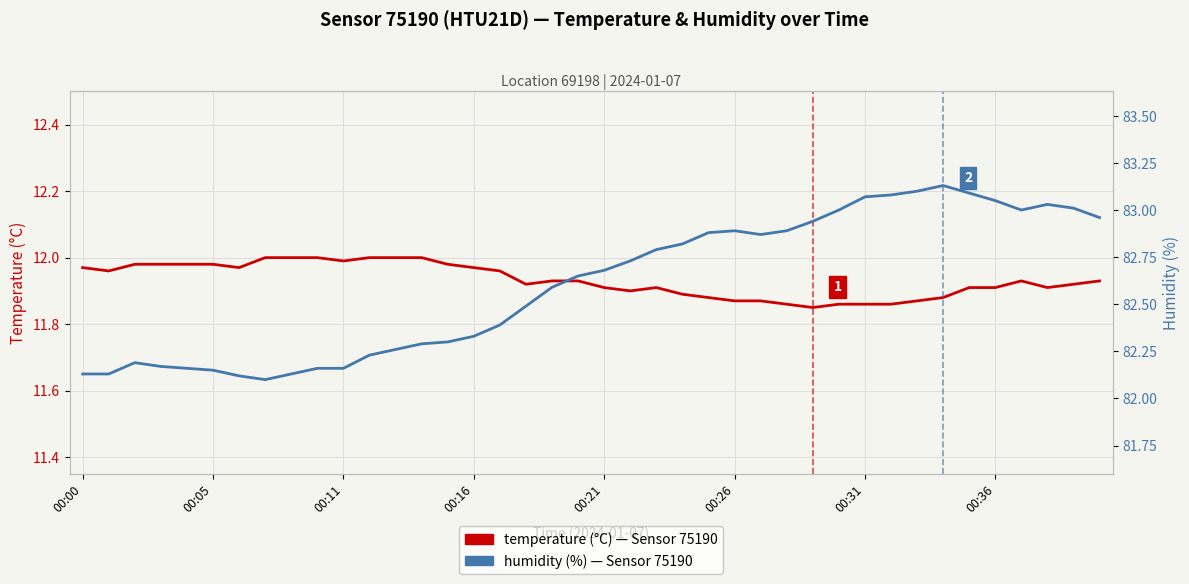

Is this an area chart (filled region under the line)?

No